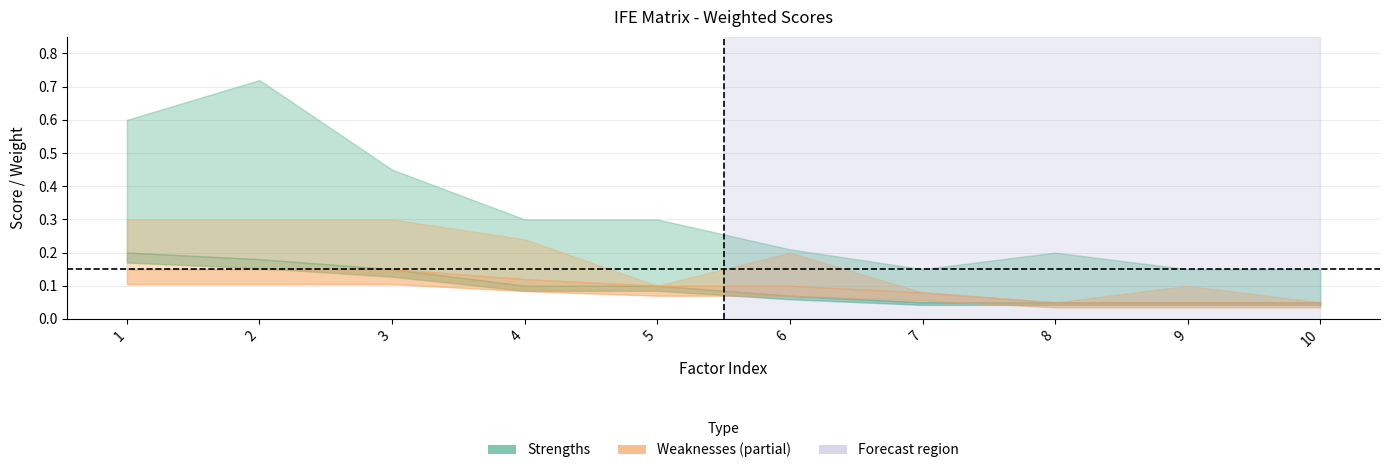

At which category is the sum across all series the highest?

2